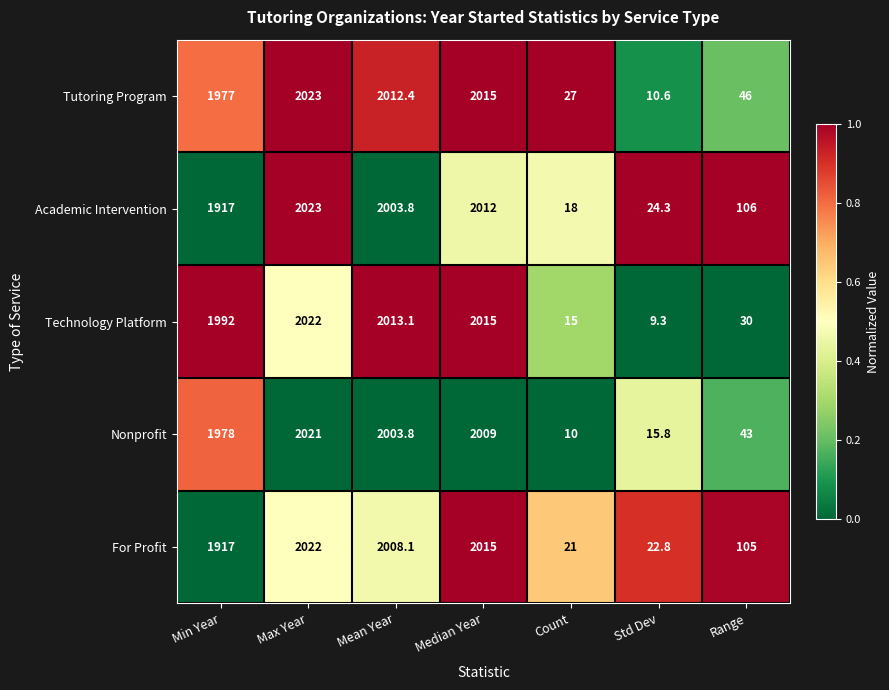

Which series has the largest total across all categories?

Tutoring Program